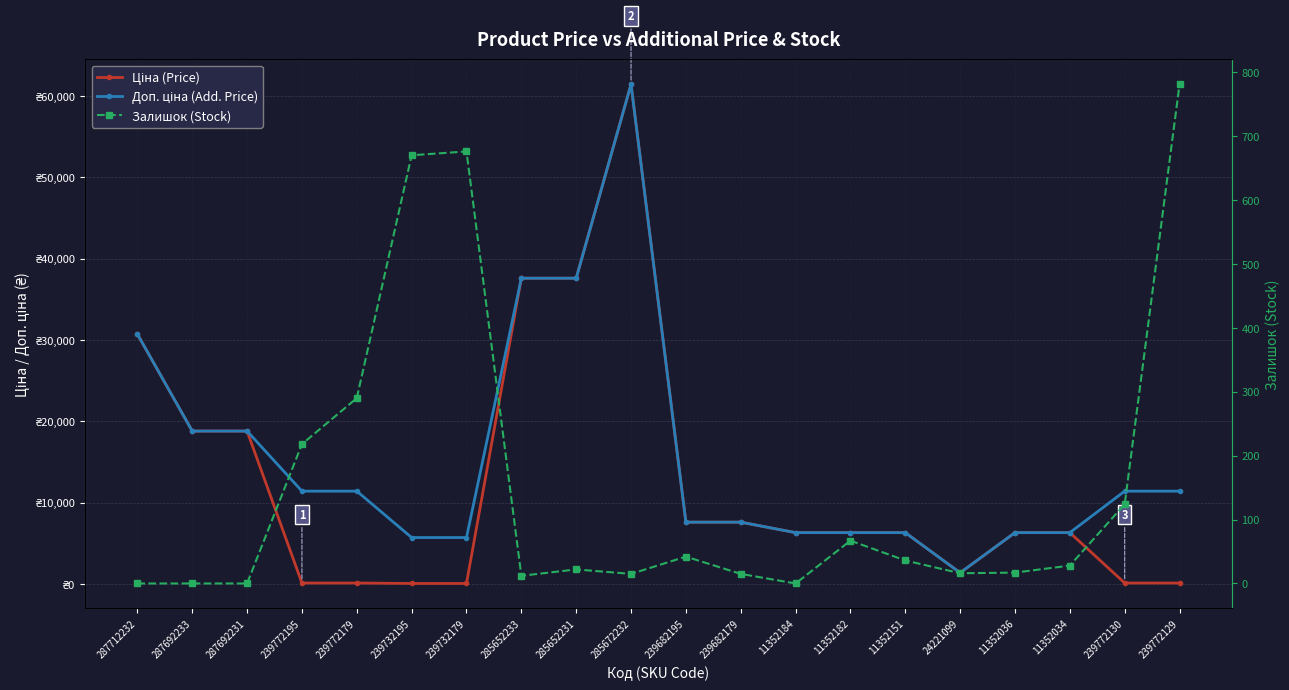

The value of Доп. ціна (Add. Price) at 11352034 is 8874.9. True or false?

False